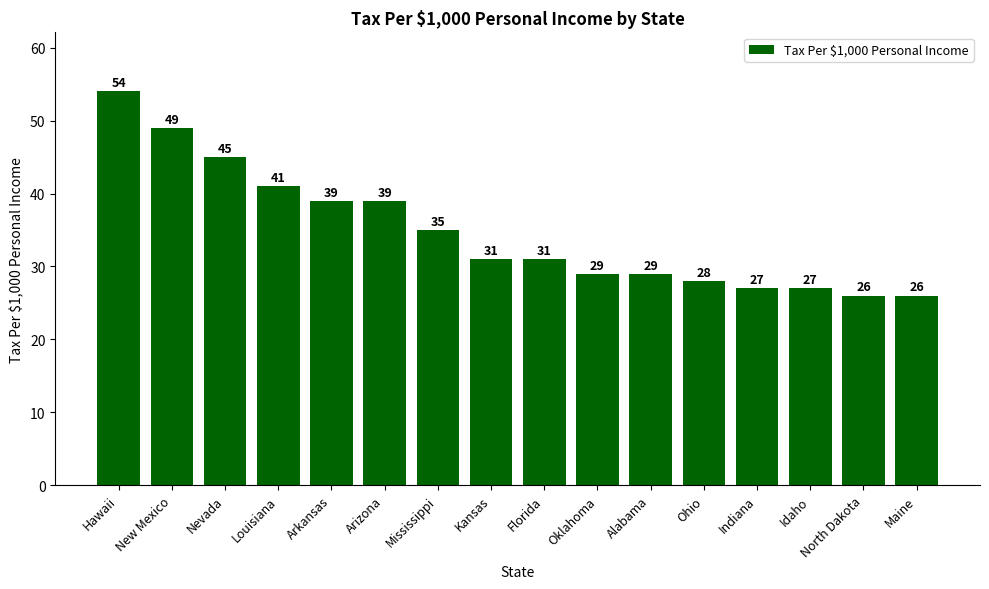

Read the value at Hawaii.

54